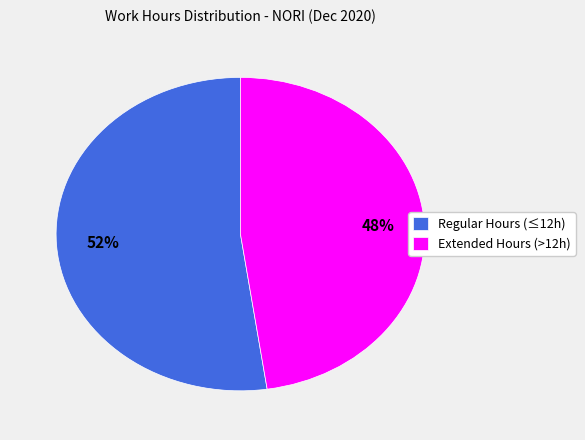

Rank the categories by value from highest to lowest.

Regular Hours (≤12h), Extended Hours (>12h)